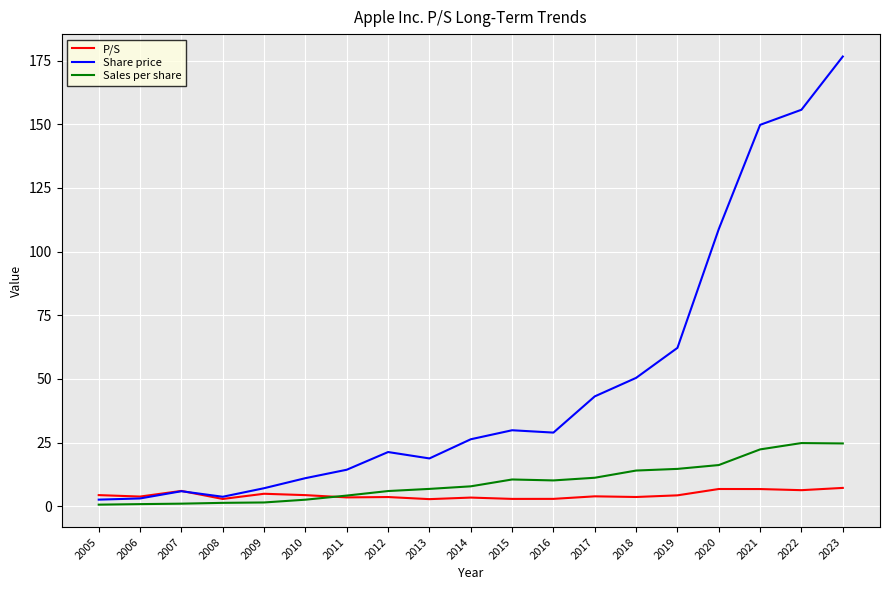

What is the highest value of the P/S series?

7.2